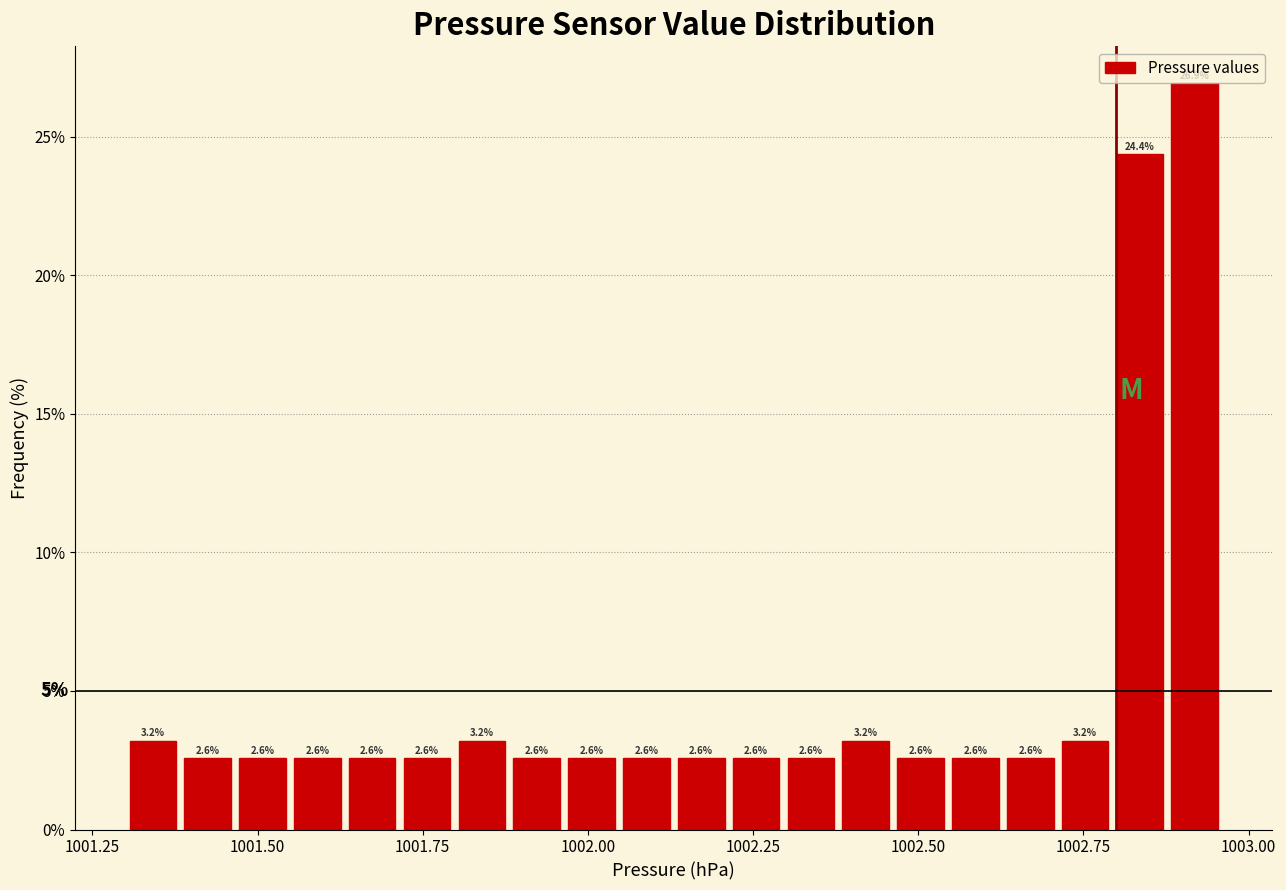

Read against the x-axis, roughly where is the centre of the tallest bar?

1002.90